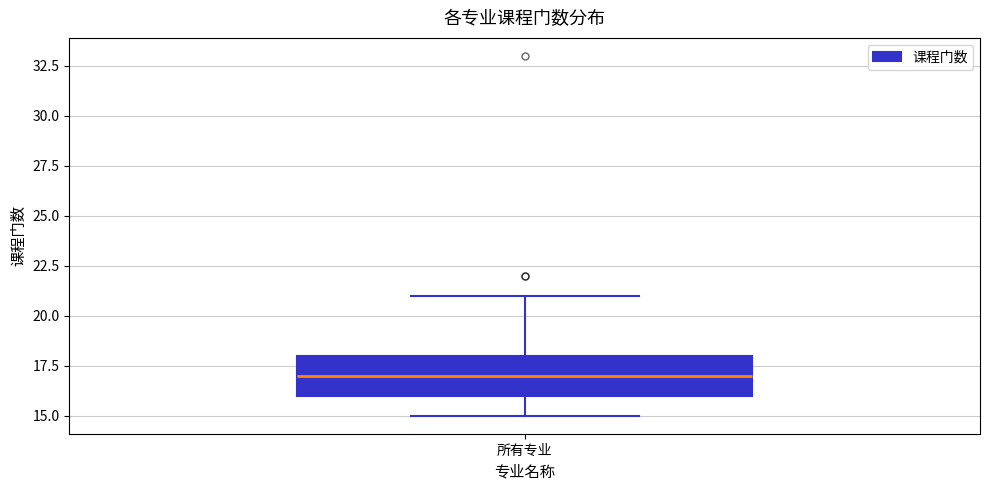

Read this box plot against the y-axis: the position of the median line, the range covered by the box, and the ends of both whiskers. The values are not printed on the chart, so give them approximately, as read against the axis.

median 17, box 16 to 18, whiskers 15 to 21